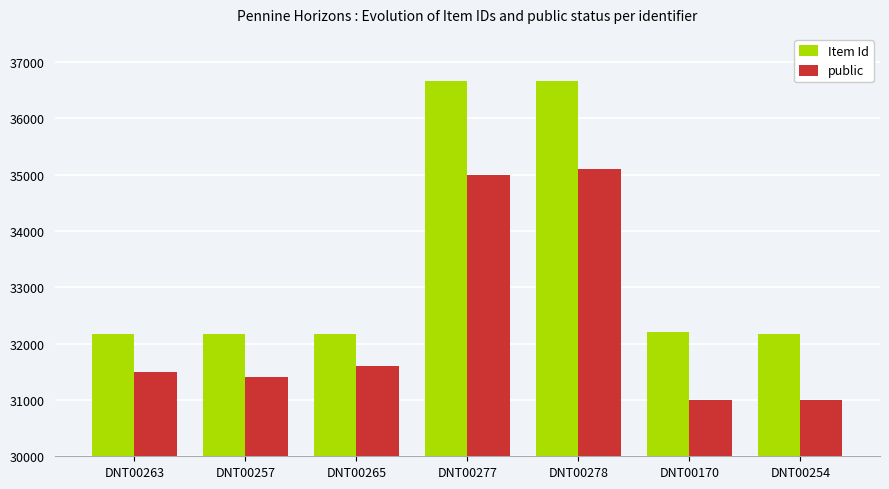

Count the number of categories in the chart.

7